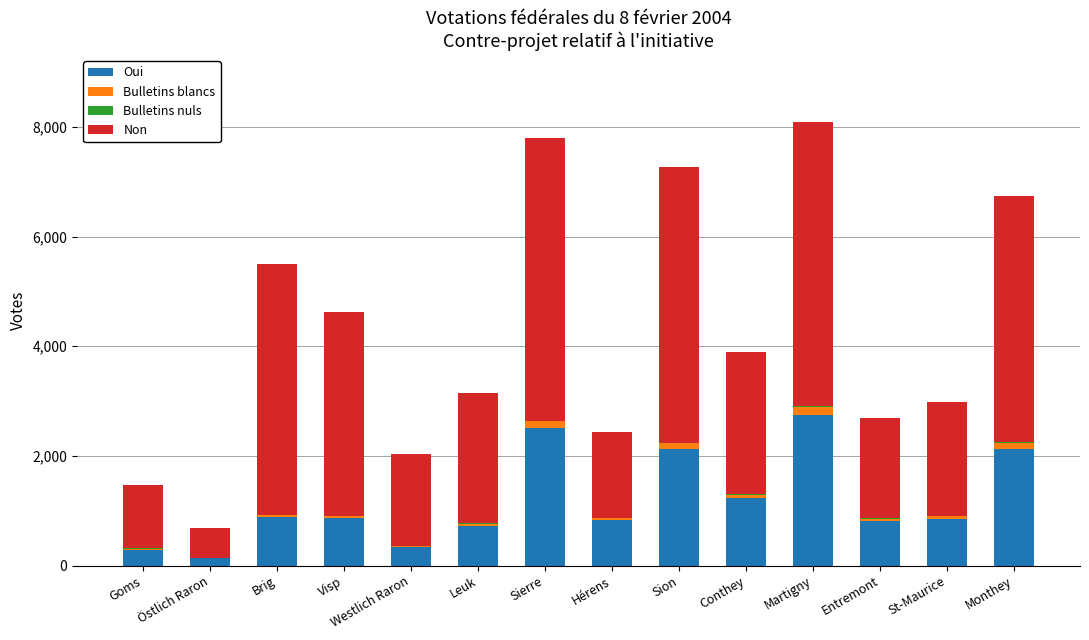

What is the sum of all Oui values?

16494